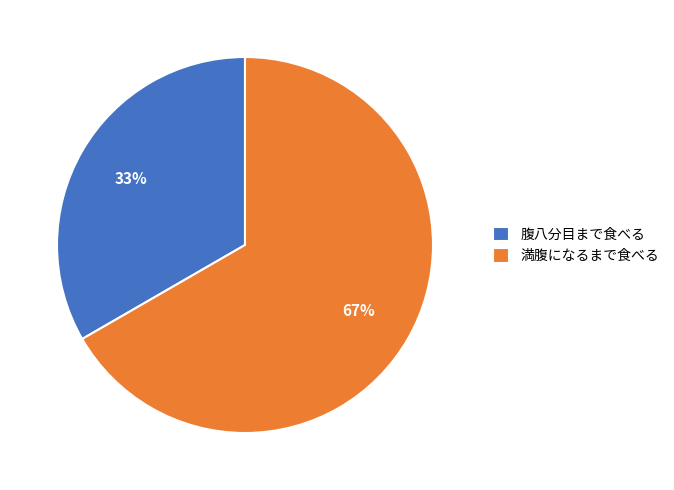

What is the largest slice in the pie chart?

満腹になるまで食べる